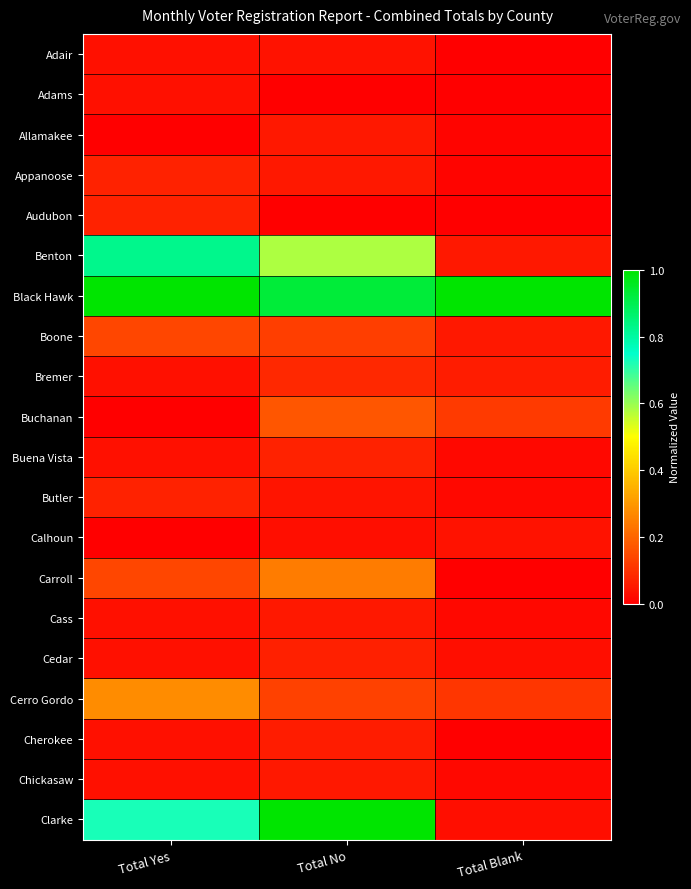

Which has a higher value, Total Blank or Total No?

Total No